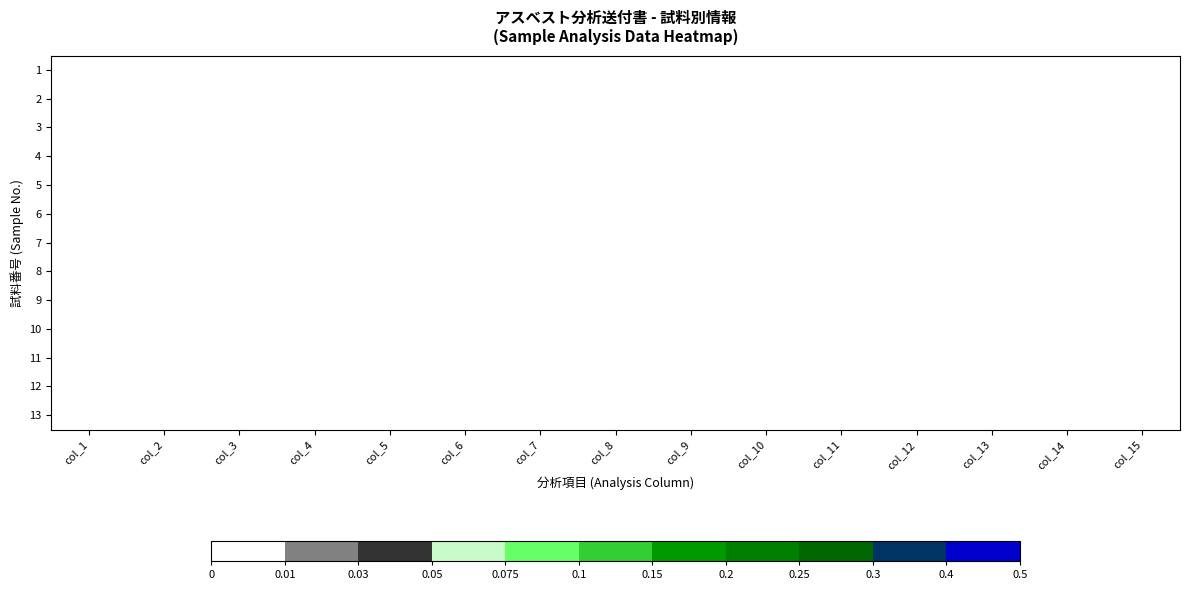

List the series in order of their peak value, highest first.

13, 12, 11, 10, 9, 8, 7, 6, 5, 4, 3, 2, 1